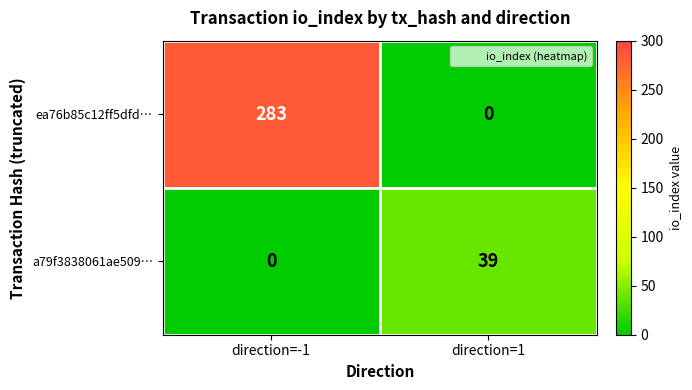

Is it true that ea76b85c12ff5dfd… equals -125 at direction=1?

False